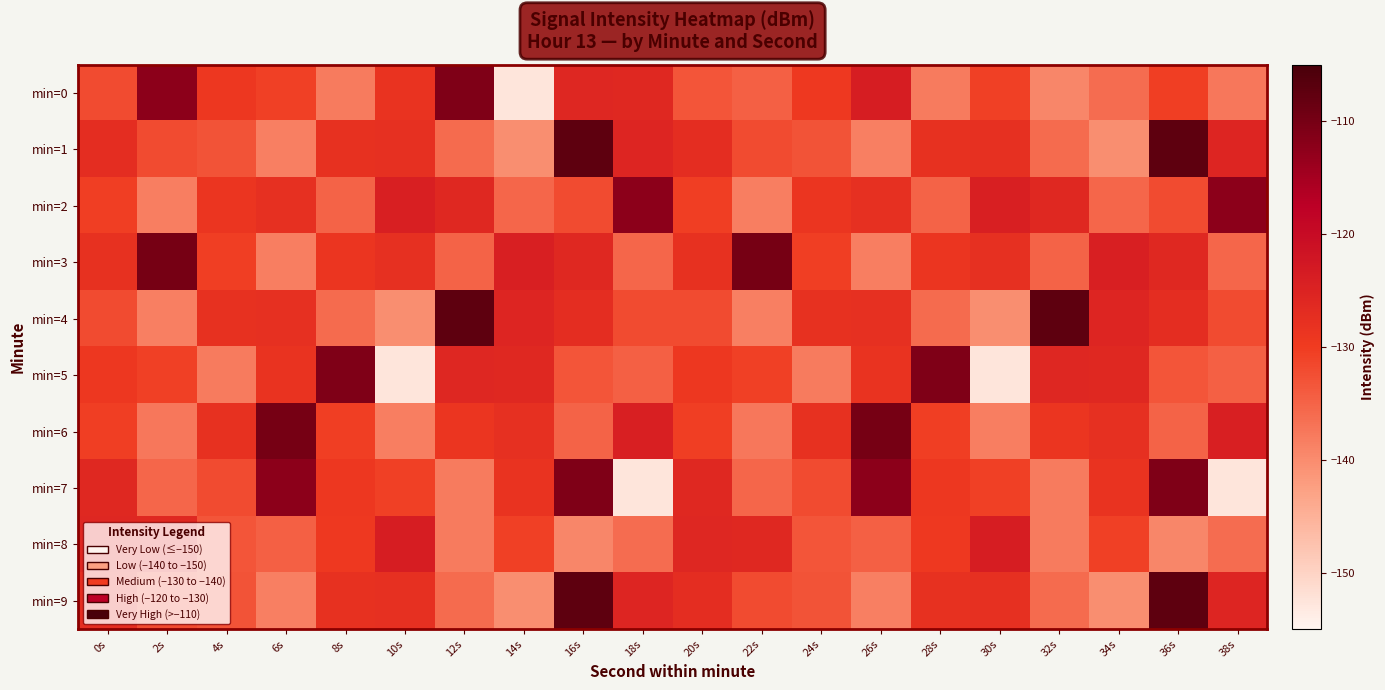

Reading left to right, extract all data points from this chart.

min=0: 0s=-132.1	2s=-112.2	4s=-129.2	6s=-130.7	8s=-137.9	10s=-128.3	12s=-111.0	14s=-152.5	16s=-125.7	18s=-125.9	20s=-133.3	22s=-134.6	24s=-129.6	26s=-123.8	28s=-138.0	30s=-130.7	32s=-139.2	34s=-136.2	36s=-130.5	38s=-137.5
min=1: 0s=-127.3	2s=-132.1	4s=-132.9	6s=-138.5	8s=-128.0	10s=-127.8	12s=-135.9	14s=-140.3	16s=-107.5	18s=-125.5	20s=-127.3	22s=-132.1	24s=-132.9	26s=-138.5	28s=-128.0	30s=-127.8	32s=-135.9	34s=-140.3	36s=-107.5	38s=-125.5
min=2: 0s=-130.5	2s=-138.3	4s=-128.8	6s=-127.8	8s=-135.0	10s=-124.2	12s=-126.0	14s=-135.4	16s=-132.1	18s=-112.2	20s=-130.5	22s=-138.3	24s=-128.8	26s=-127.8	28s=-135.0	30s=-124.2	32s=-126.0	34s=-135.4	36s=-132.1	38s=-112.2
min=3: 0s=-127.9	2s=-110.0	4s=-130.5	6s=-138.3	8s=-128.8	10s=-127.8	12s=-135.0	14s=-124.2	16s=-126.0	18s=-135.4	20s=-127.9	22s=-110.0	24s=-130.5	26s=-138.3	28s=-128.8	30s=-127.8	32s=-135.0	34s=-124.2	36s=-126.0	38s=-135.4
min=4: 0s=-132.1	2s=-138.5	4s=-128.0	6s=-127.8	8s=-135.9	10s=-140.3	12s=-107.5	14s=-125.5	16s=-127.3	18s=-132.1	20s=-132.1	22s=-138.5	24s=-128.0	26s=-127.8	28s=-135.9	30s=-140.3	32s=-107.5	34s=-125.5	36s=-127.3	38s=-132.1
min=5: 0s=-129.2	2s=-130.7	4s=-137.9	6s=-128.3	8s=-111.0	10s=-152.5	12s=-125.7	14s=-125.9	16s=-133.3	18s=-134.6	20s=-129.2	22s=-130.7	24s=-137.9	26s=-128.3	28s=-111.0	30s=-152.5	32s=-125.7	34s=-125.9	36s=-133.3	38s=-134.6
min=6: 0s=-130.5	2s=-137.5	4s=-127.9	6s=-110.0	8s=-130.5	10s=-138.3	12s=-128.8	14s=-127.8	16s=-135.0	18s=-124.2	20s=-130.5	22s=-137.5	24s=-127.9	26s=-110.0	28s=-130.5	30s=-138.3	32s=-128.8	34s=-127.8	36s=-135.0	38s=-124.2
min=7: 0s=-126.0	2s=-135.4	4s=-132.1	6s=-112.2	8s=-129.2	10s=-130.7	12s=-137.9	14s=-128.3	16s=-111.0	18s=-152.5	20s=-126.0	22s=-135.4	24s=-132.1	26s=-112.2	28s=-129.2	30s=-130.7	32s=-137.9	34s=-128.3	36s=-111.0	38s=-152.5
min=8: 0s=-125.7	2s=-125.9	4s=-133.3	6s=-134.6	8s=-129.6	10s=-123.8	12s=-138.0	14s=-130.7	16s=-139.2	18s=-136.2	20s=-125.7	22s=-125.9	24s=-133.3	26s=-134.6	28s=-129.6	30s=-123.8	32s=-138.0	34s=-130.7	36s=-139.2	38s=-136.2
min=9: 0s=-127.3	2s=-132.1	4s=-132.9	6s=-138.5	8s=-128.0	10s=-127.8	12s=-135.9	14s=-140.3	16s=-107.5	18s=-125.5	20s=-127.3	22s=-132.1	24s=-132.9	26s=-138.5	28s=-128.0	30s=-127.8	32s=-135.9	34s=-140.3	36s=-107.5	38s=-125.5